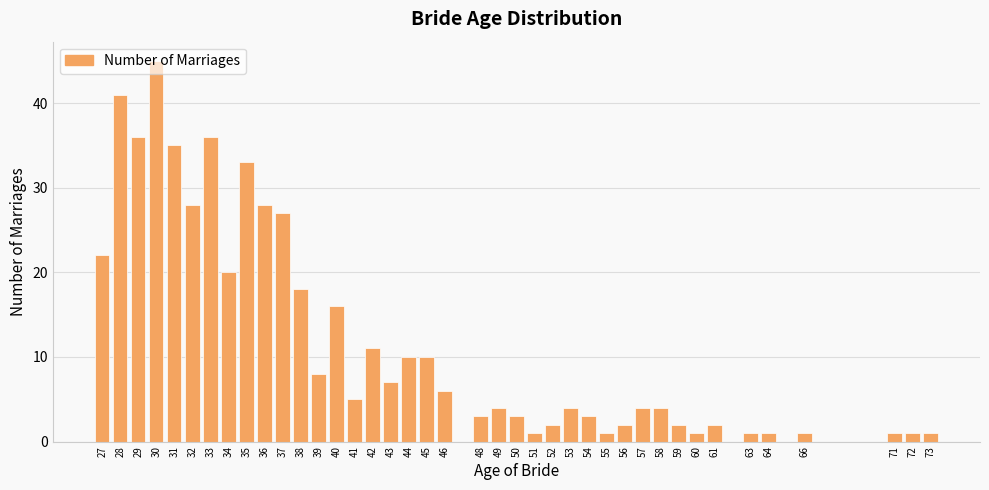

Approximately how many times larger is the value at 29 compared to 51?

36.0